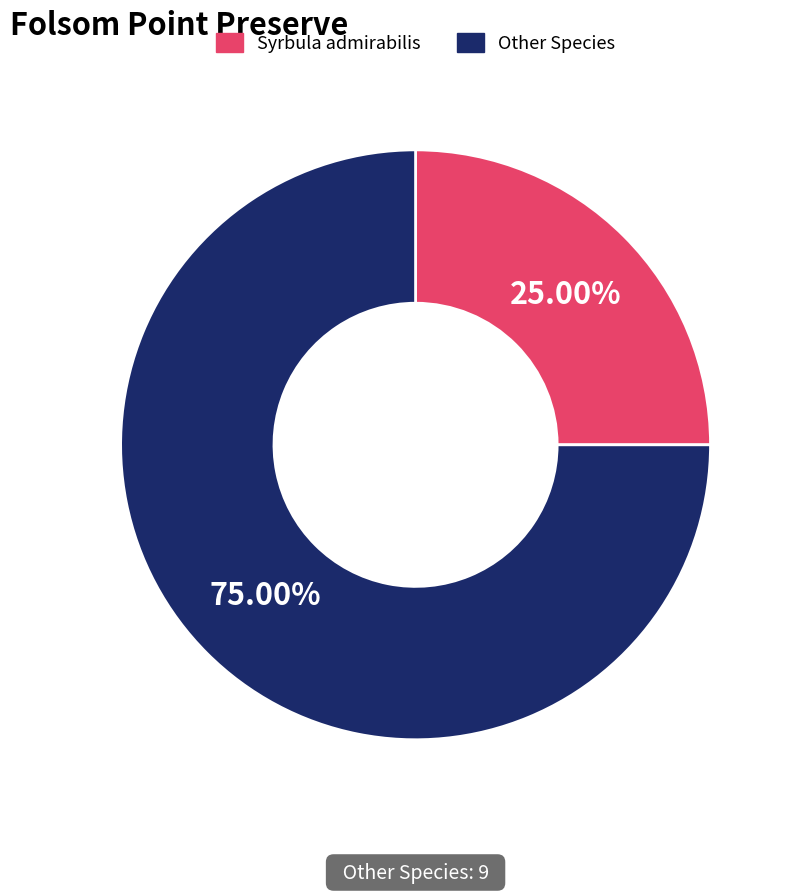

Is there a majority slice in this chart?

Yes